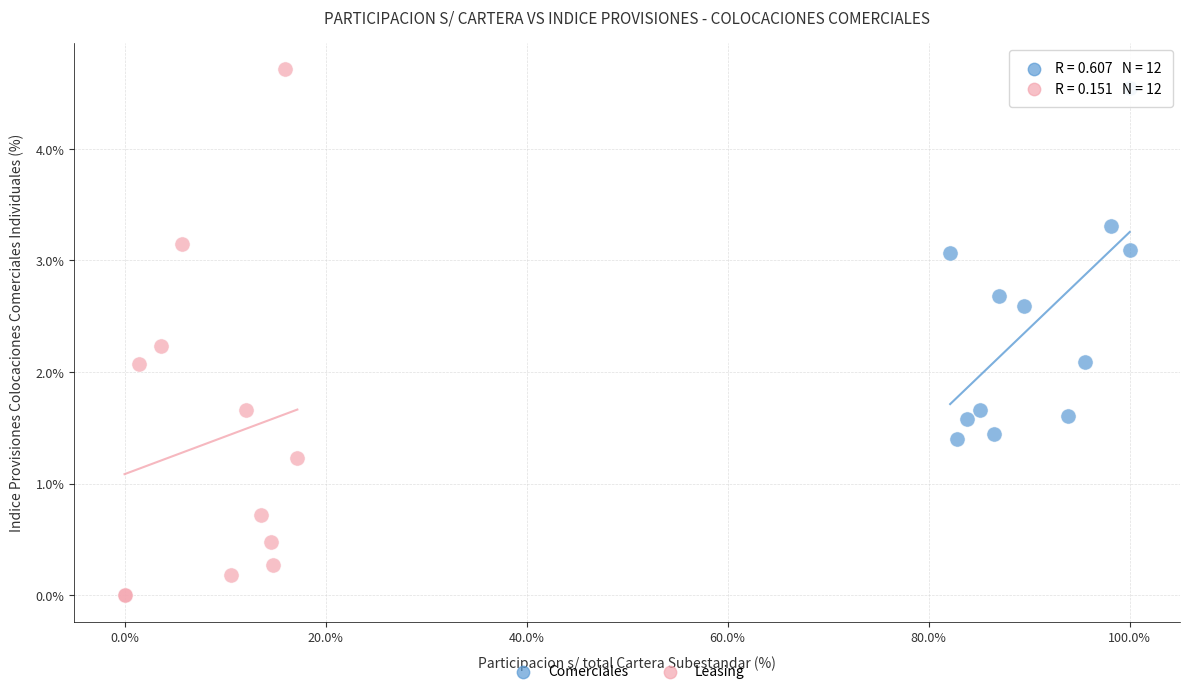

Which series has the widest spread of Y values?

Leasing